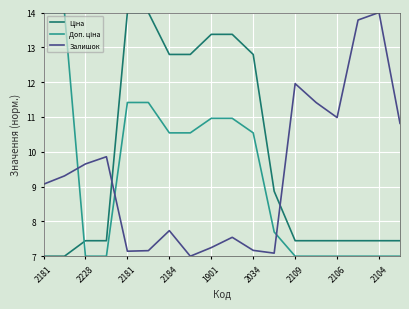

What is the minimum value shown in the chart?

7.0